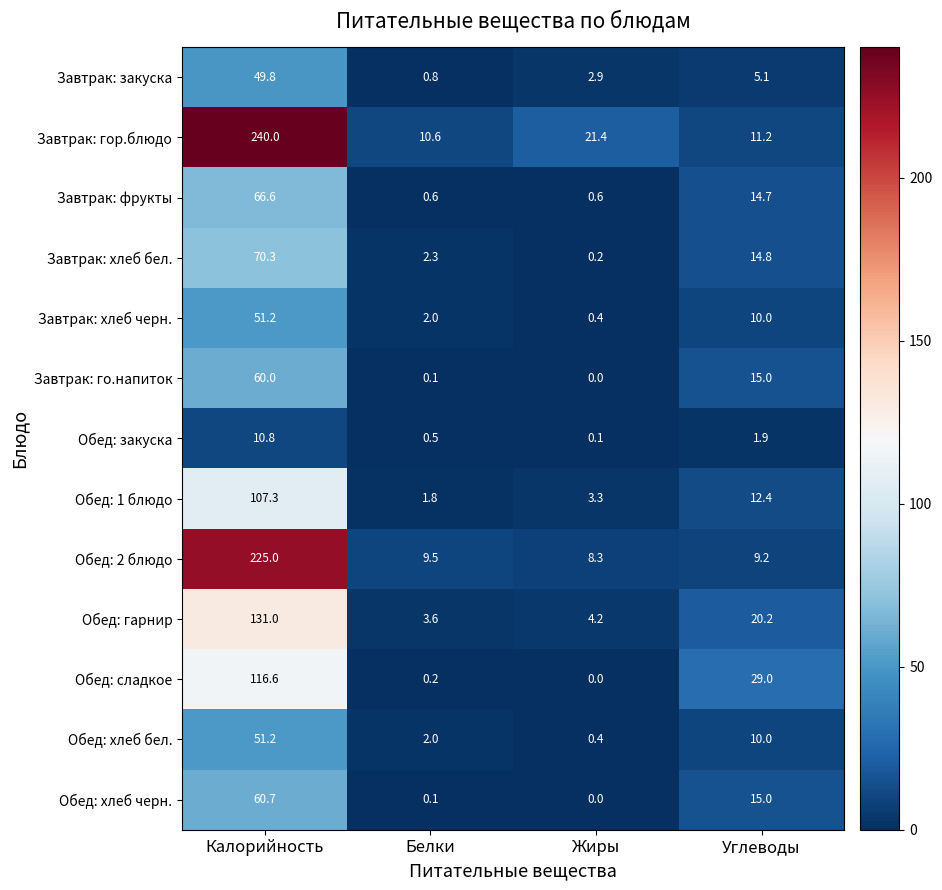

Rank the categories by Обед: сладкое value from lowest to highest.

Жиры, Белки, Углеводы, Калорийность